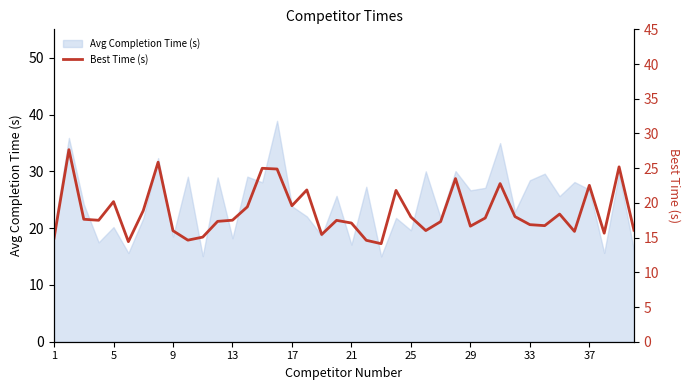

How many lines are shown in the chart?

1